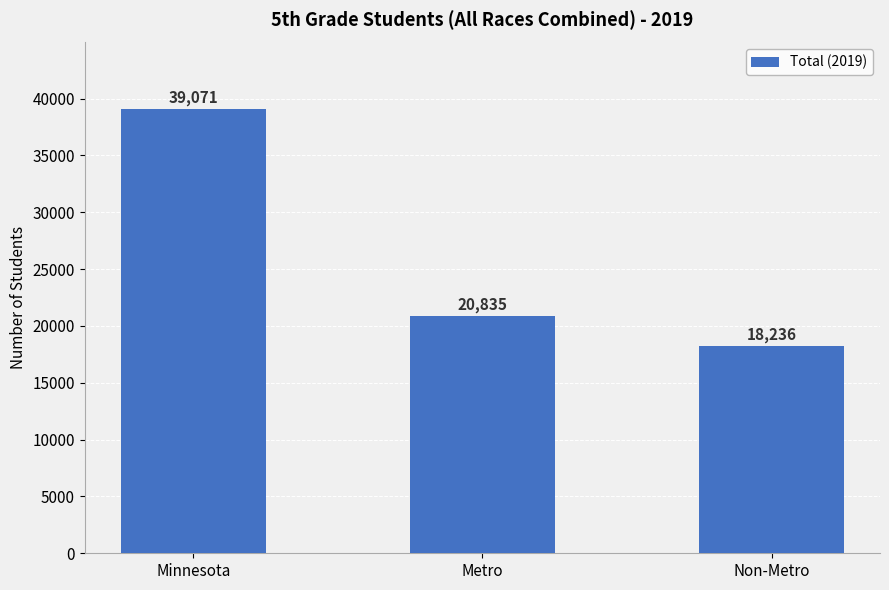

What is the sum of the values at Metro and Minnesota?

59906